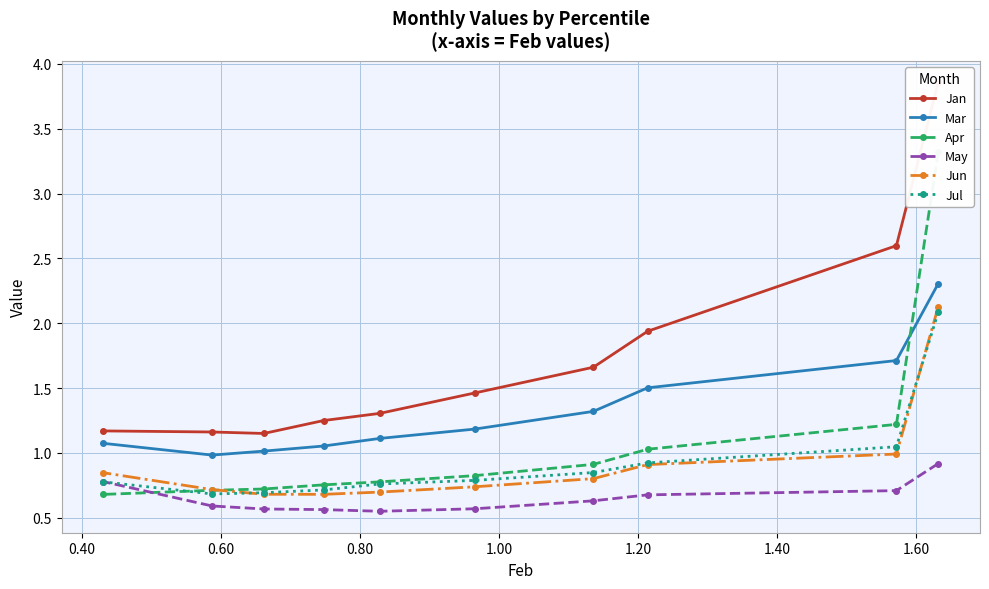

What is the maximum value for Mar?

2.3